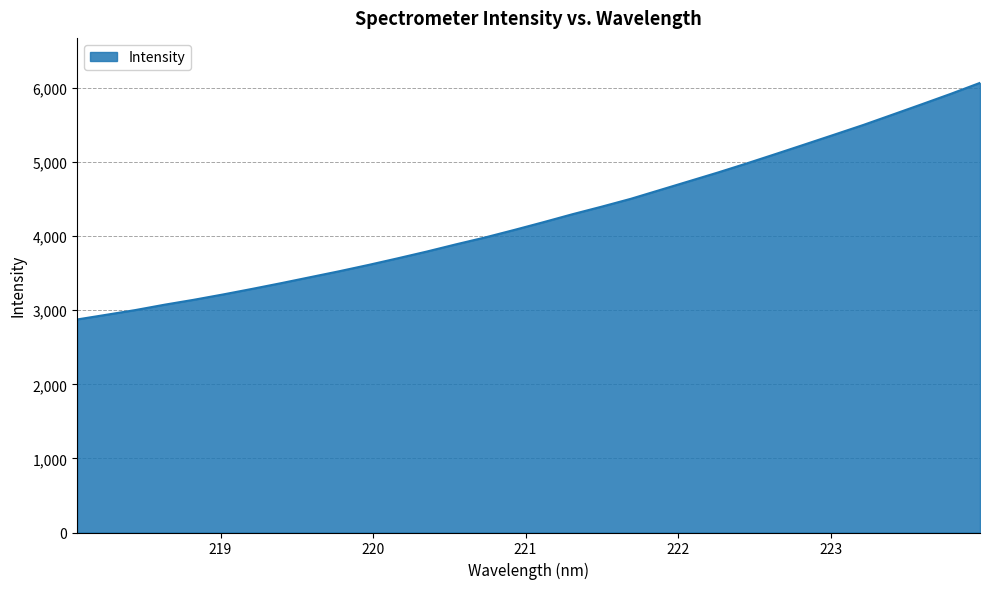

What is the difference between the second highest and minimum values?

3046.3